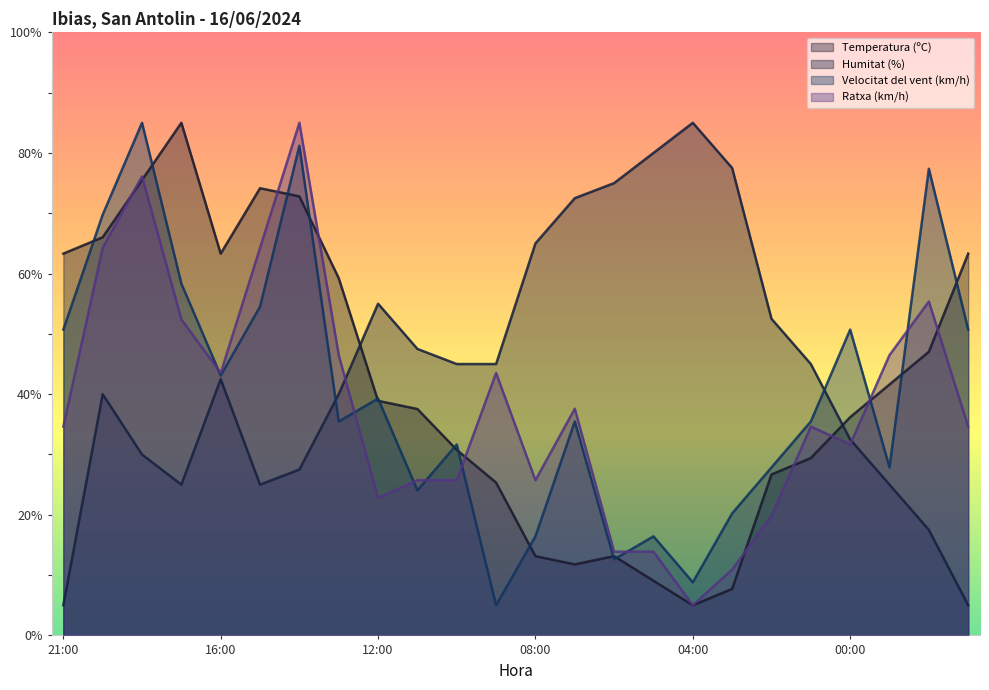

True or false: Velocitat del vent (km/h) and Temperatura (ºC) cross at least once.

True